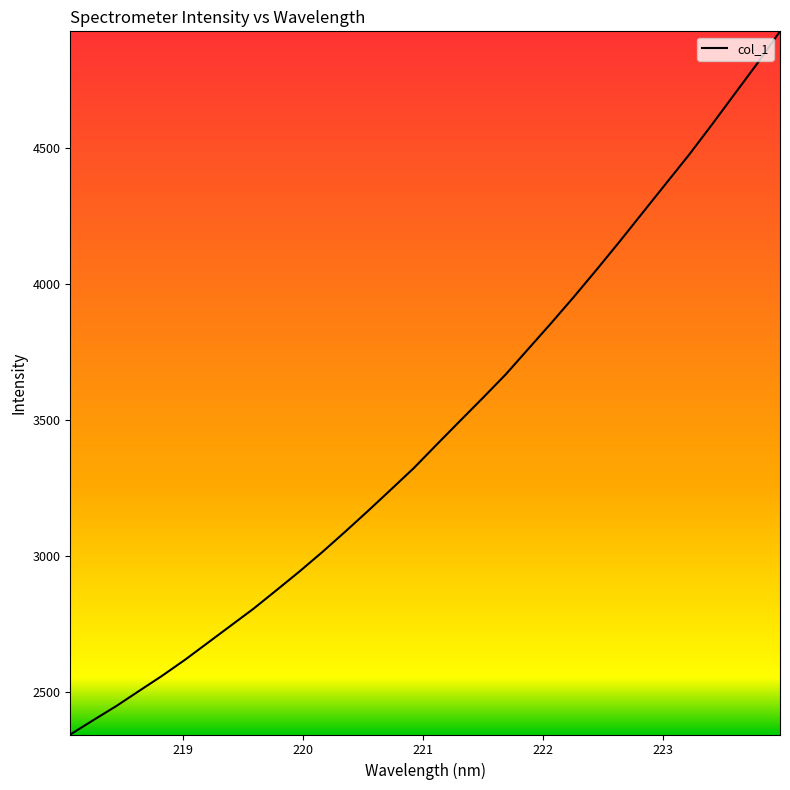

What is the minimum value shown in the chart?

2342.3